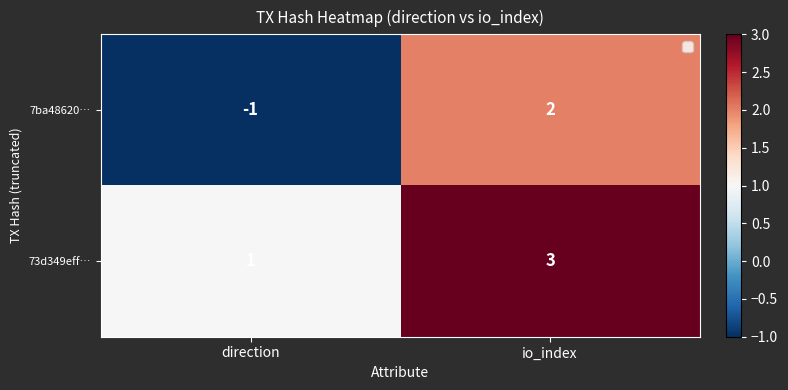

Is it true that 73d349eff… equals 5 at io_index?

False